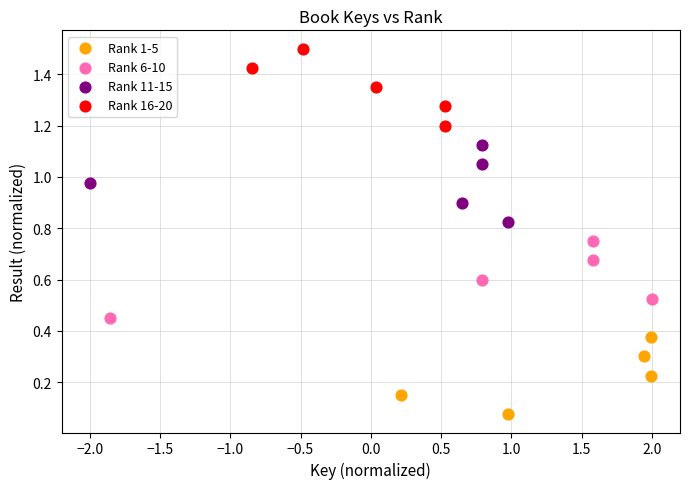

Which series contains the lowest Y value?

Rank 1-5